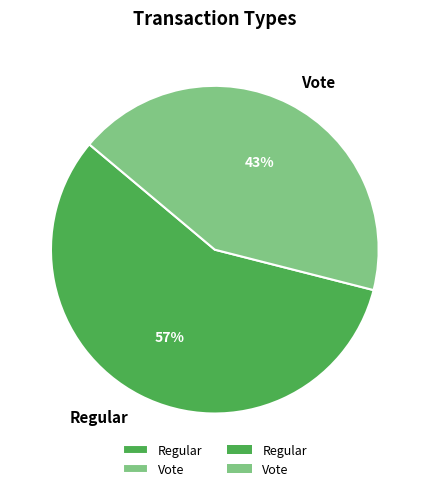

Between Vote and Regular, which is larger?

Regular